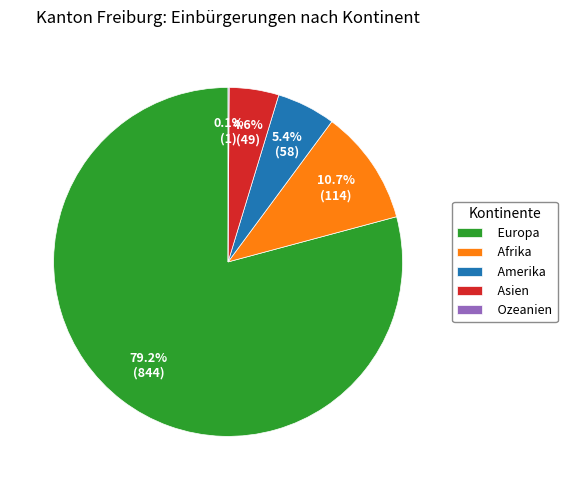

Combined, what portion of the pie is Europa and Amerika?

84.6%